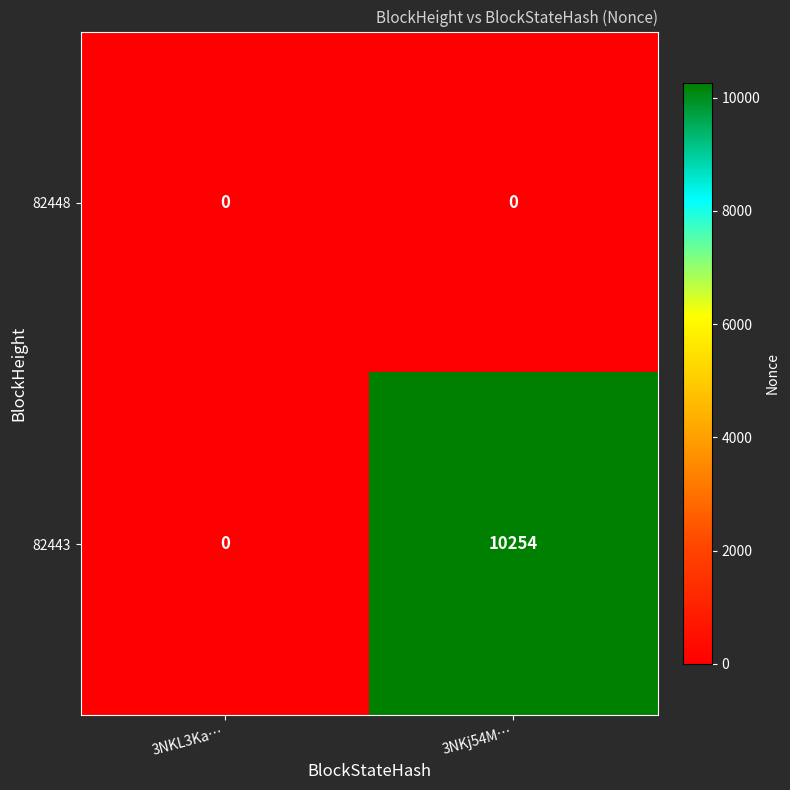

Which series has the largest range (max minus min)?

82443